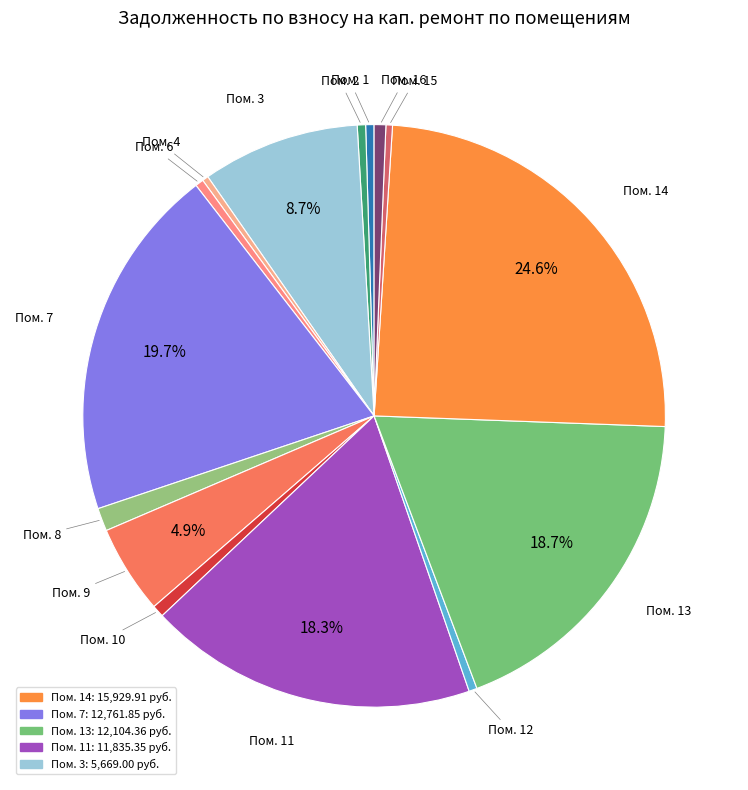

To the nearest percent, what is the average slice percentage?

7%